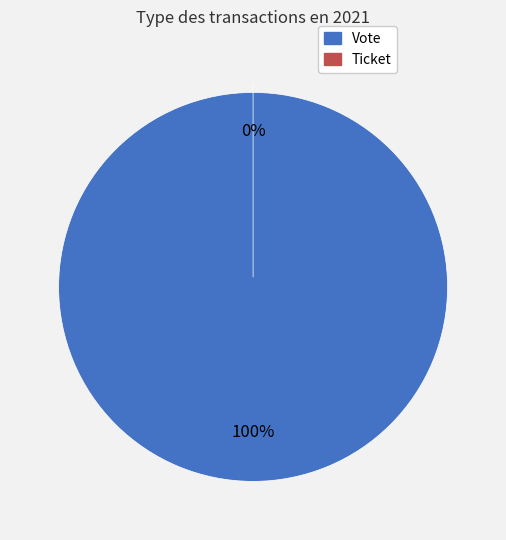

Is Vote the majority of the pie?

Yes